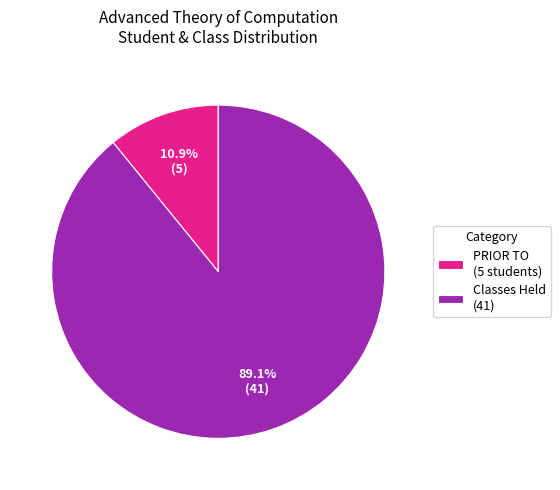

Is the sum of PRIOR TO and Classes Held greater than half?

Yes